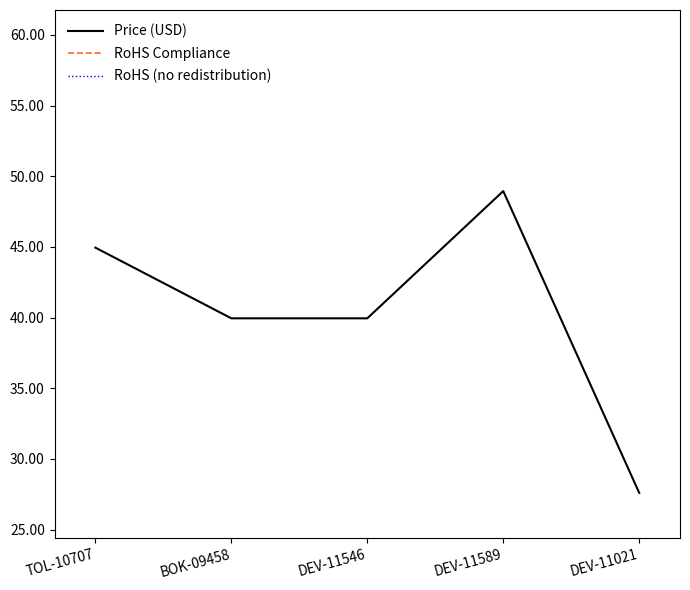

Reading left to right, what are all the values shown in this chart?

Price (USD): 45.0	40.0	40.0	49.0	27.6
RoHS Compliance: 1.0	1.0	1.0	1.0	1.0
RoHS (no redistribution): 1.0	1.0	1.0	1.0	1.0